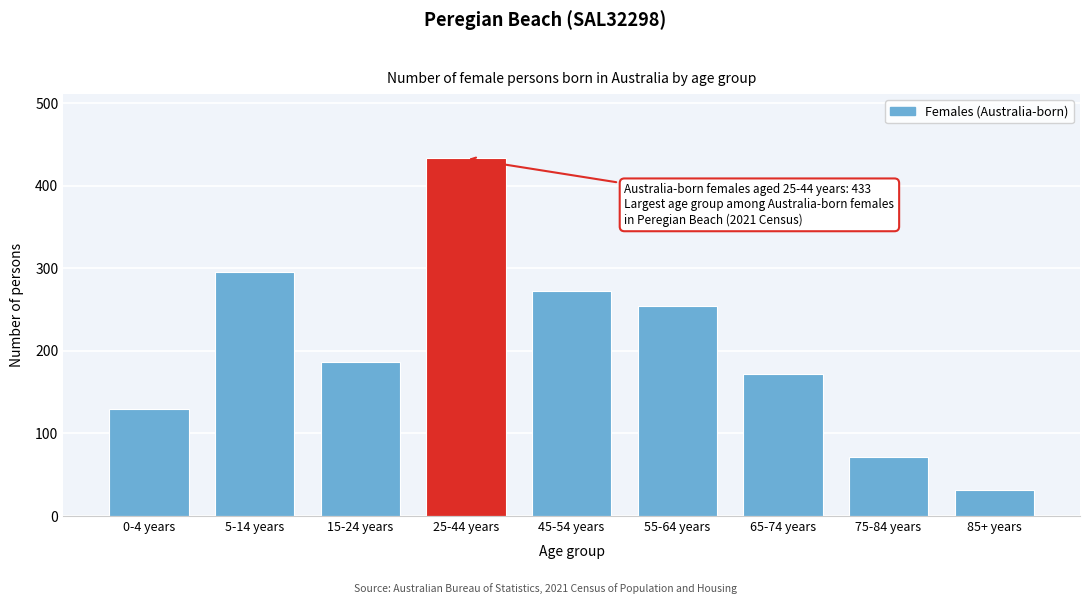

Reading right to left, what are all the values shown in this chart?

85+ years=31	75-84 years=71	65-74 years=172	55-64 years=254	45-54 years=272	25-44 years=433	15-24 years=187	5-14 years=295	0-4 years=129